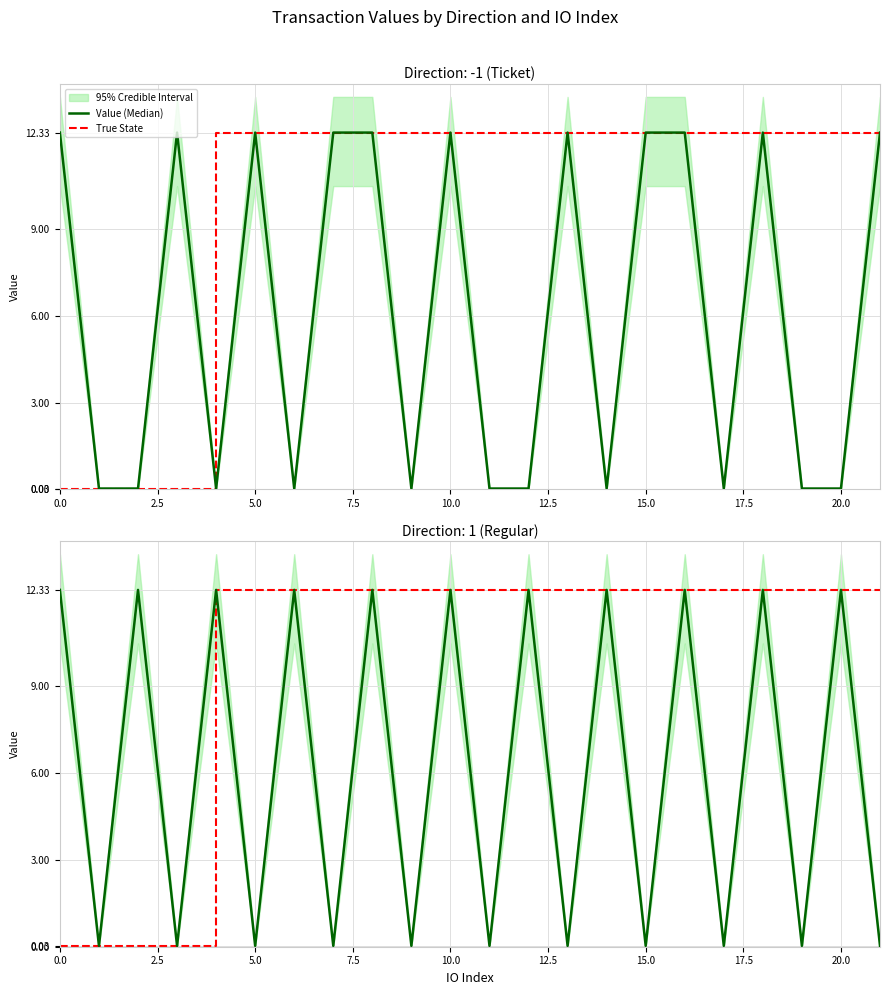

What is the value of the True State point at the 6th from the left?

12.3